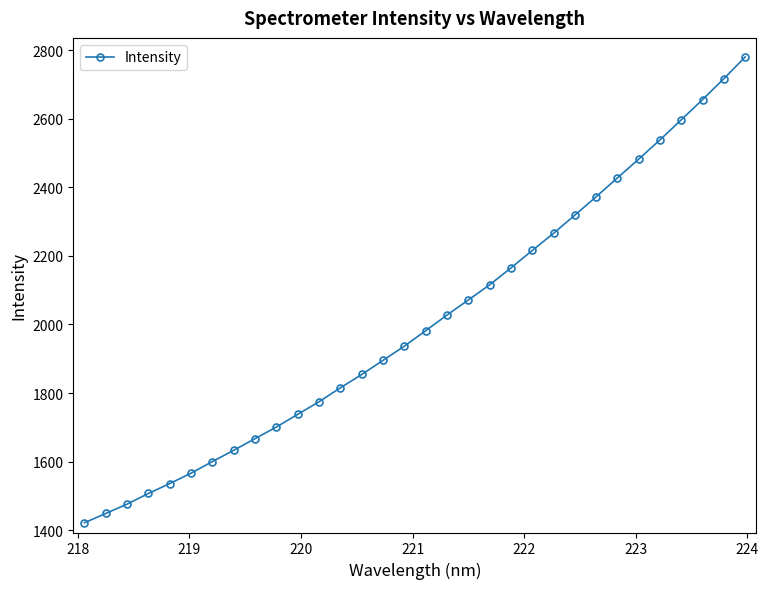

What is the value of the 15th point from the left?

1895.4